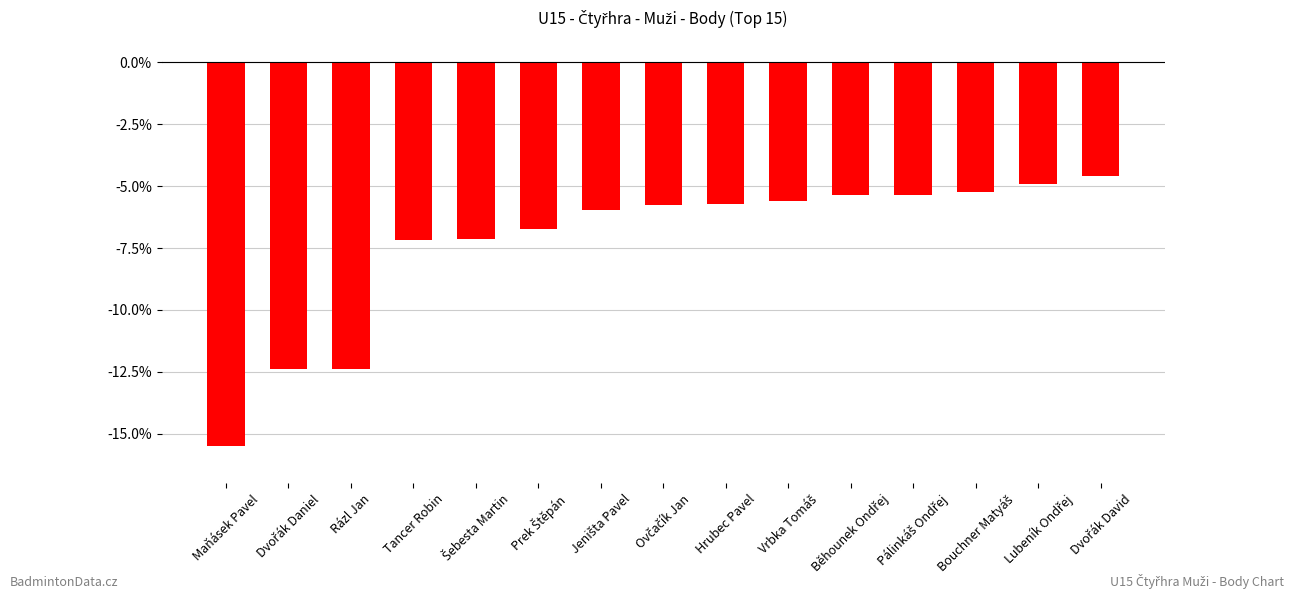

What is the smallest value displayed?

-15.5